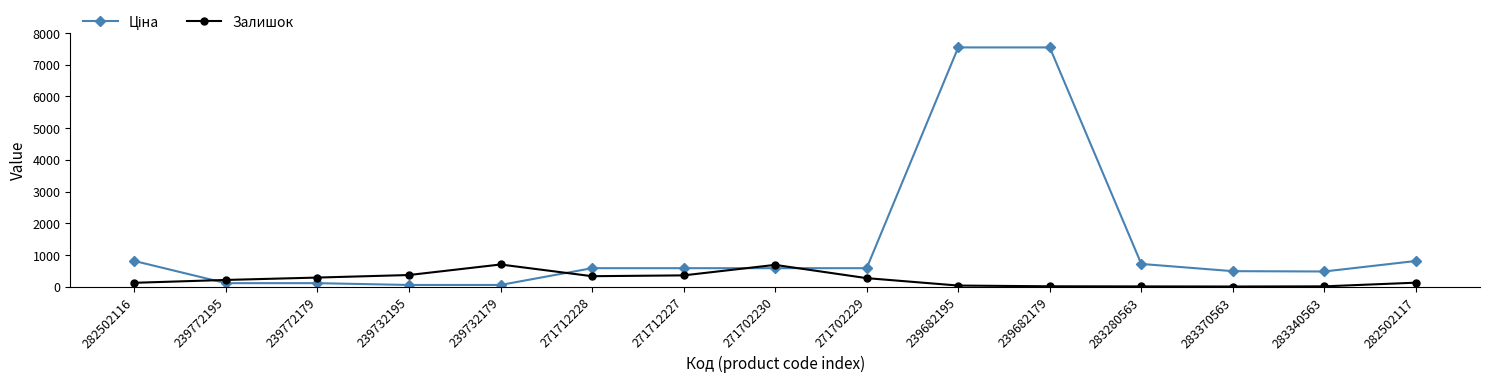

What is the greatest value displayed?

7545.9